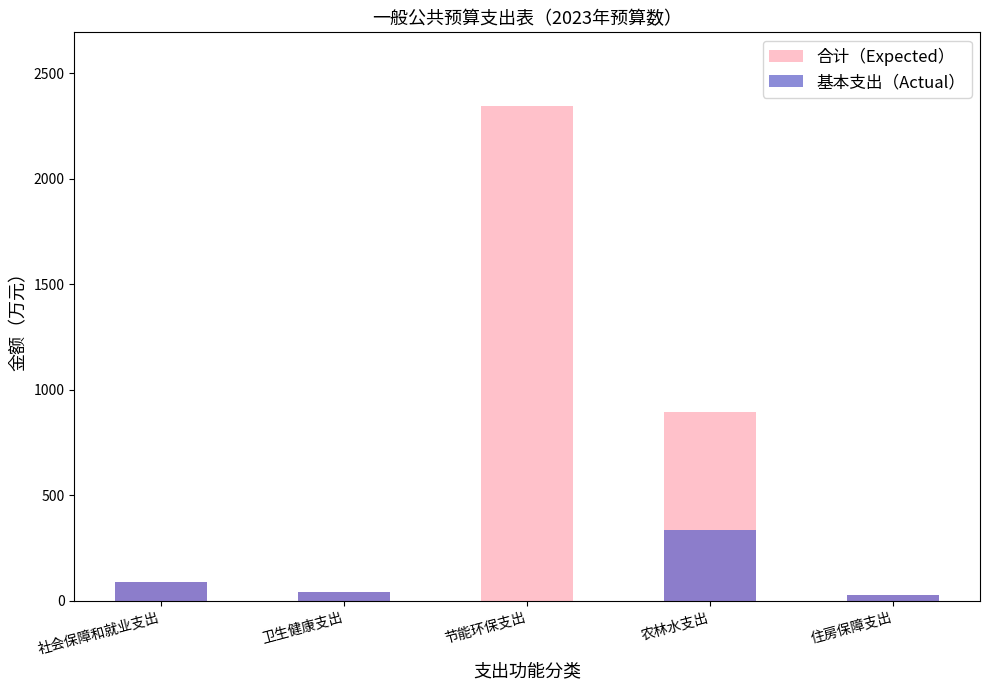

What position from the left is 卫生健康支出?

2